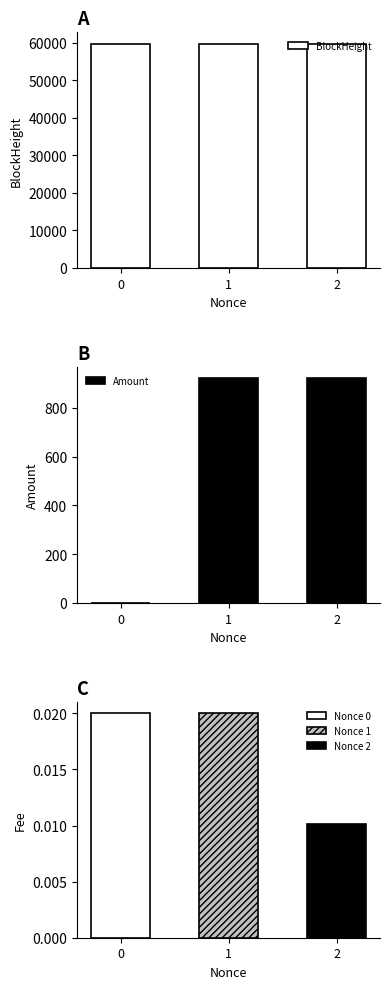

True or false: Amount has a value of 921.2 at 2.

True